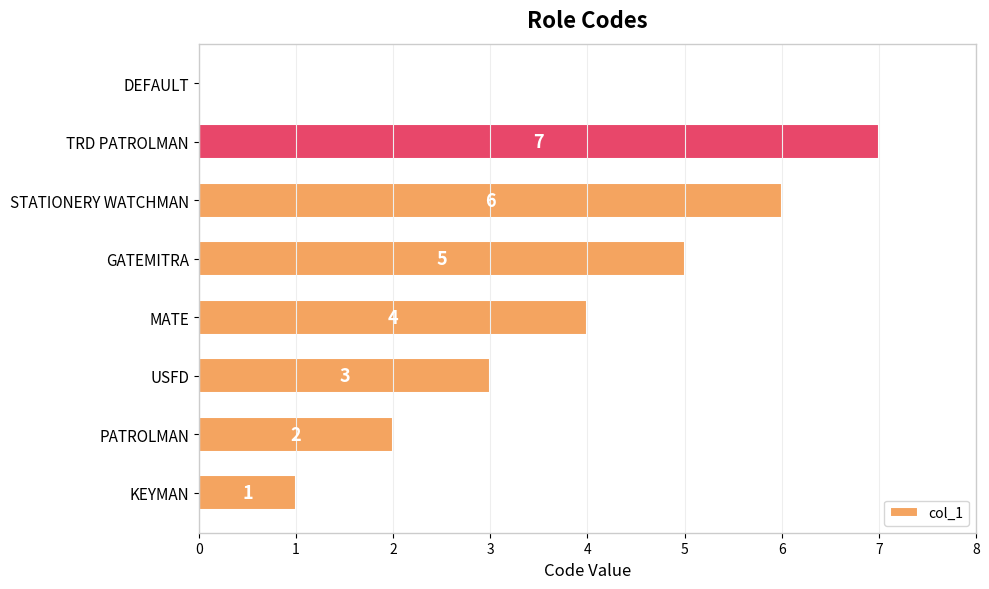

Which has a higher value, TRD PATROLMAN or USFD?

TRD PATROLMAN